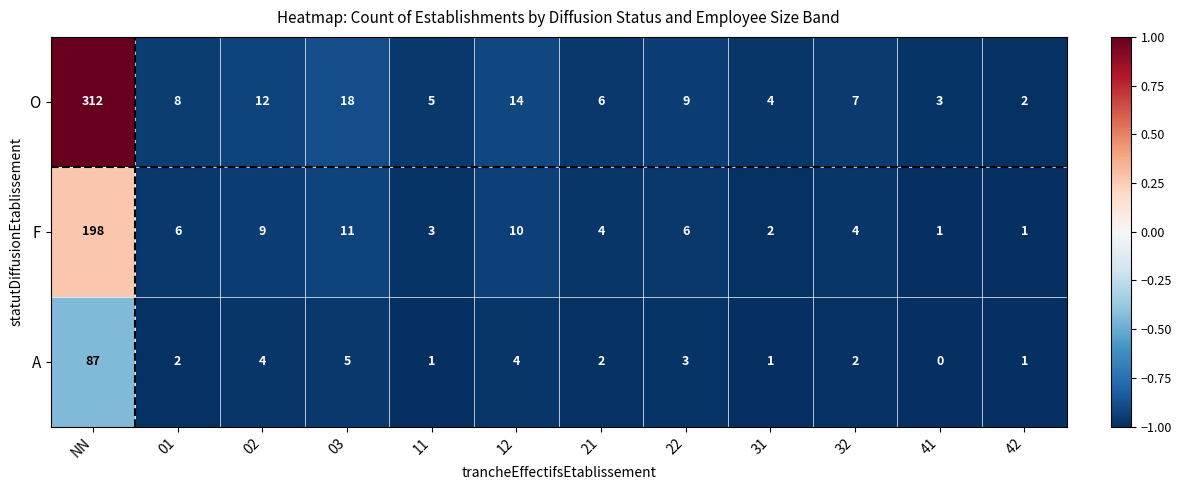

Is it true that F equals 1 at 42?

True